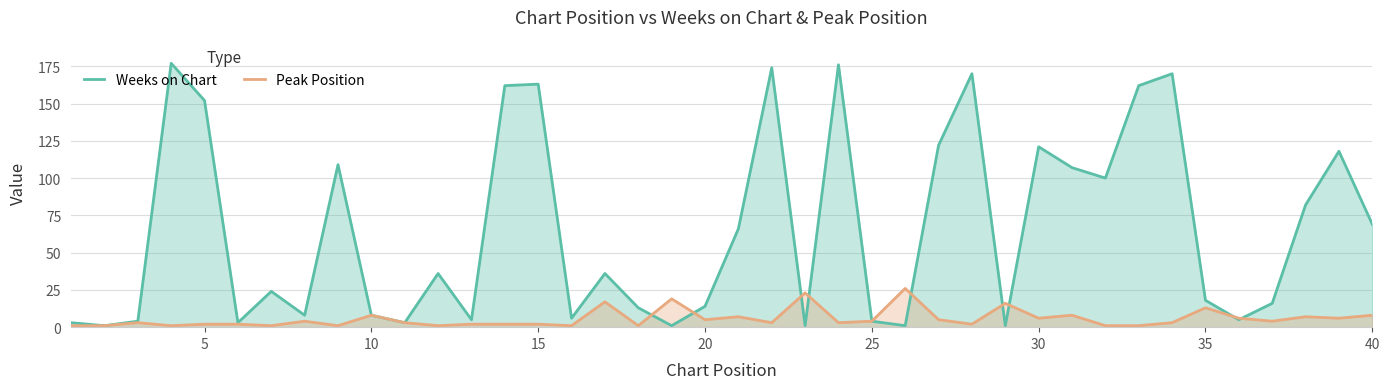

Which series ends up on top after the final intersection of Weeks on Chart and Peak Position?

Weeks on Chart